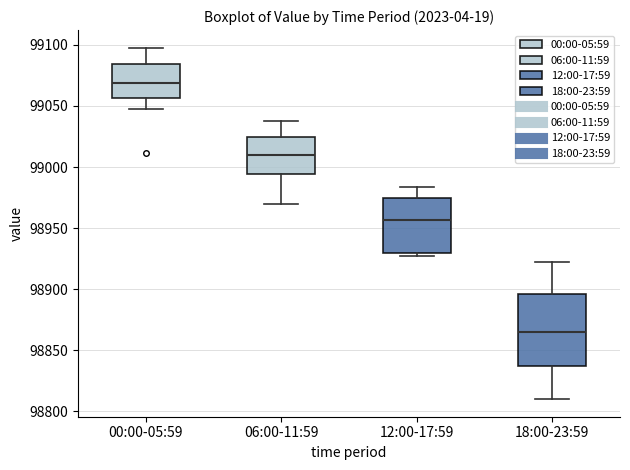

Where is the upper edge of the box for 18:00-23:59 on the y-axis? The values are not printed on the chart, so give them approximately, as read against the axis.

98895